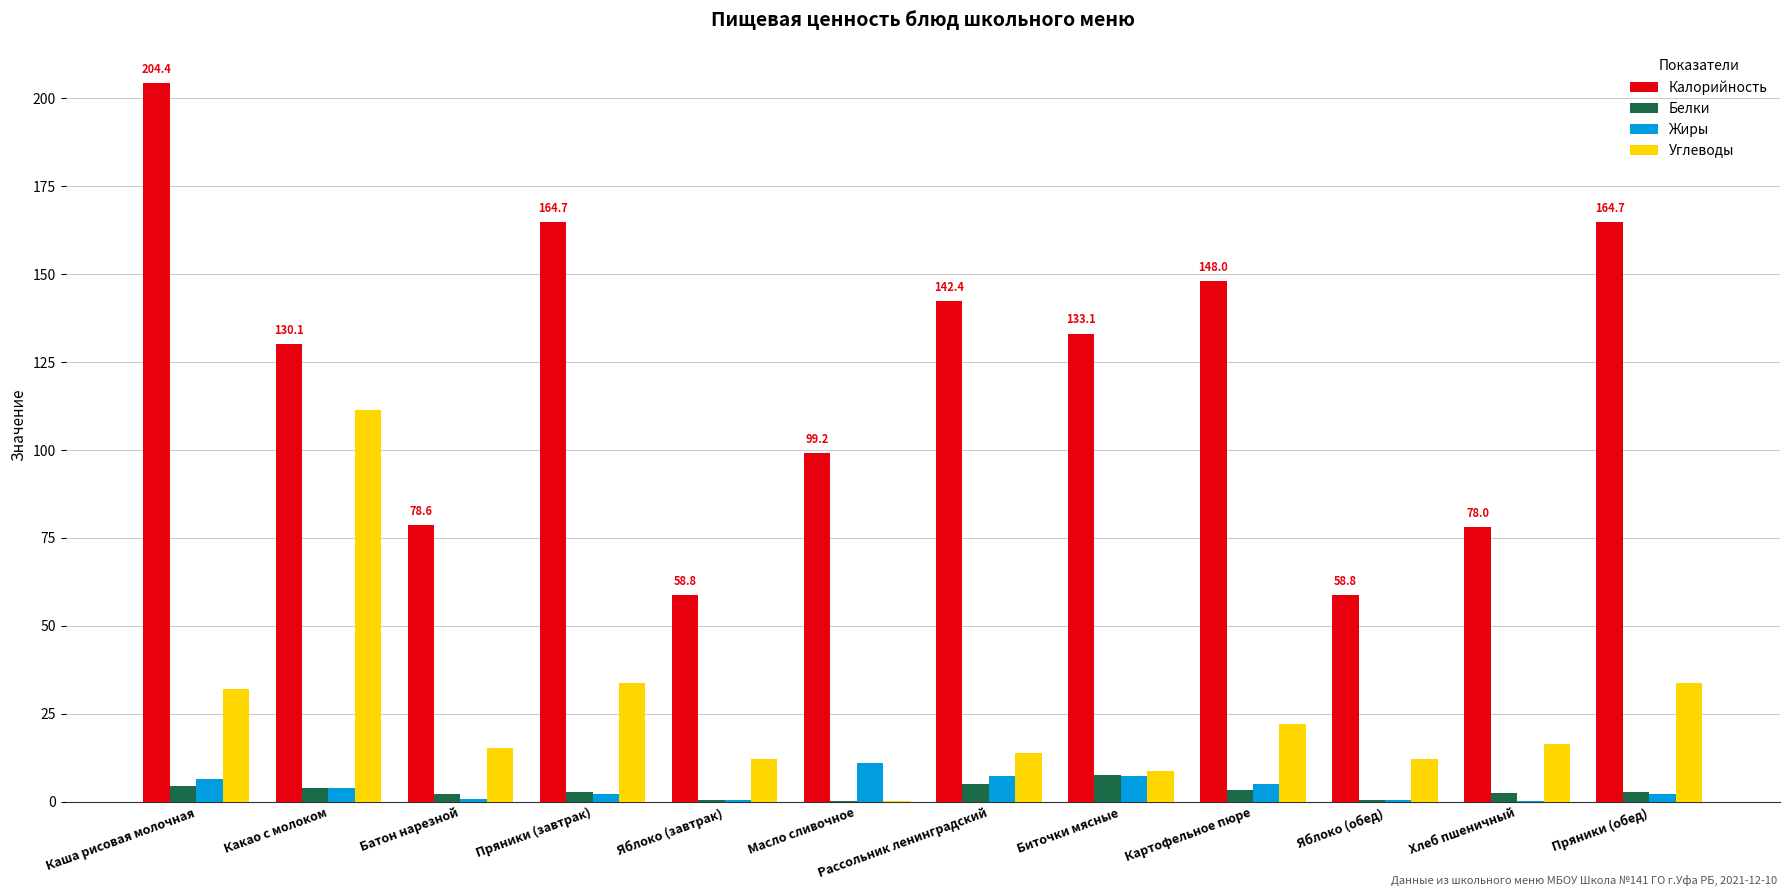

Between Пряники (завтрак) and Яблоко (обед), which series saw the biggest shift?

Калорийность